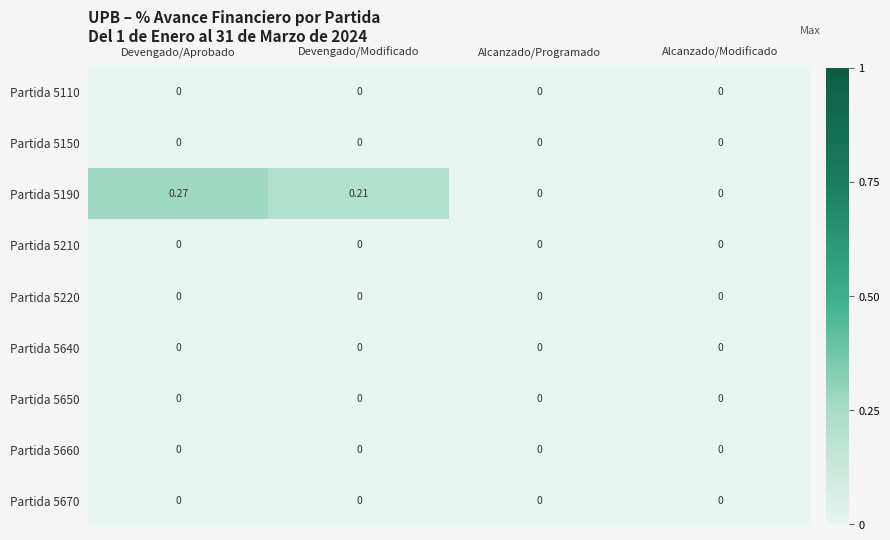

At which category is the sum across all series the highest?

Devengado/Aprobado